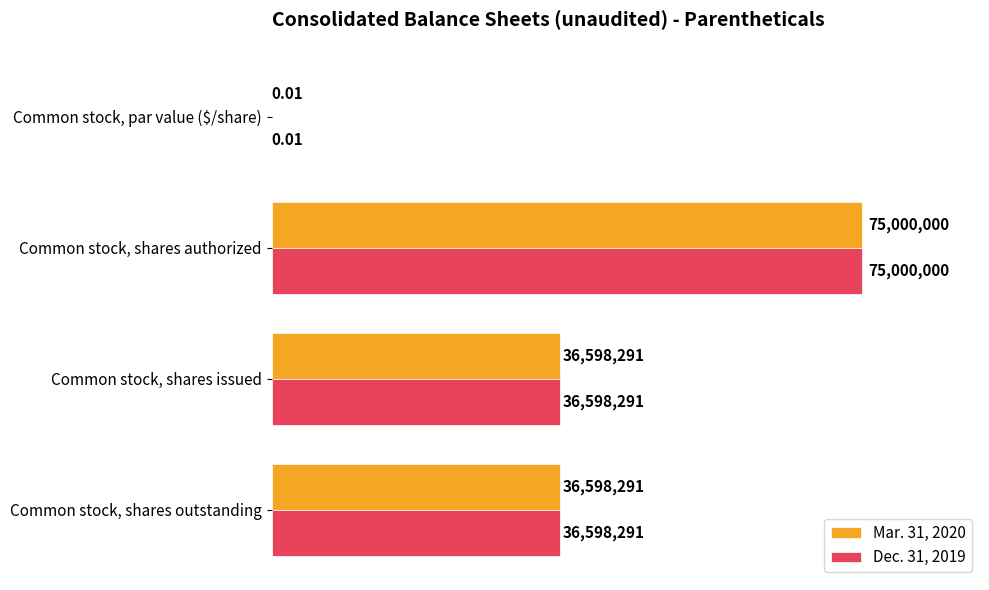

What are all the series names shown in the legend?

Mar. 31, 2020, Dec. 31, 2019